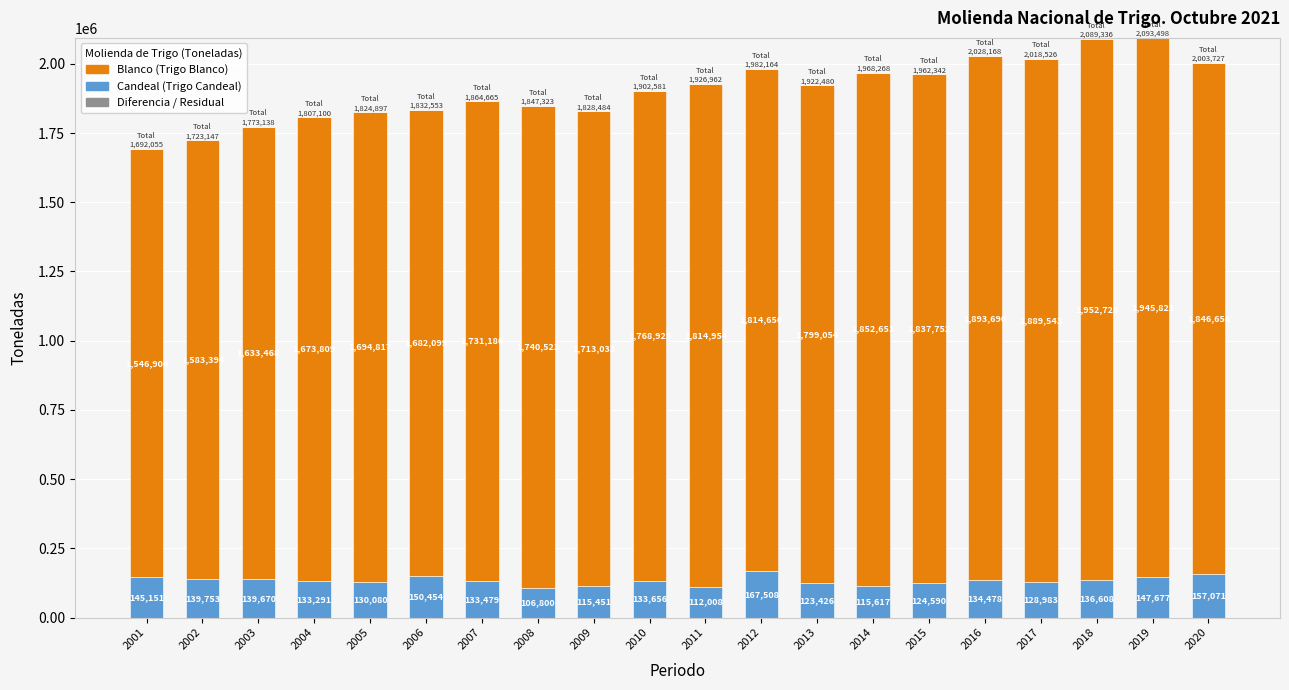

How many series are shown in this chart?

2